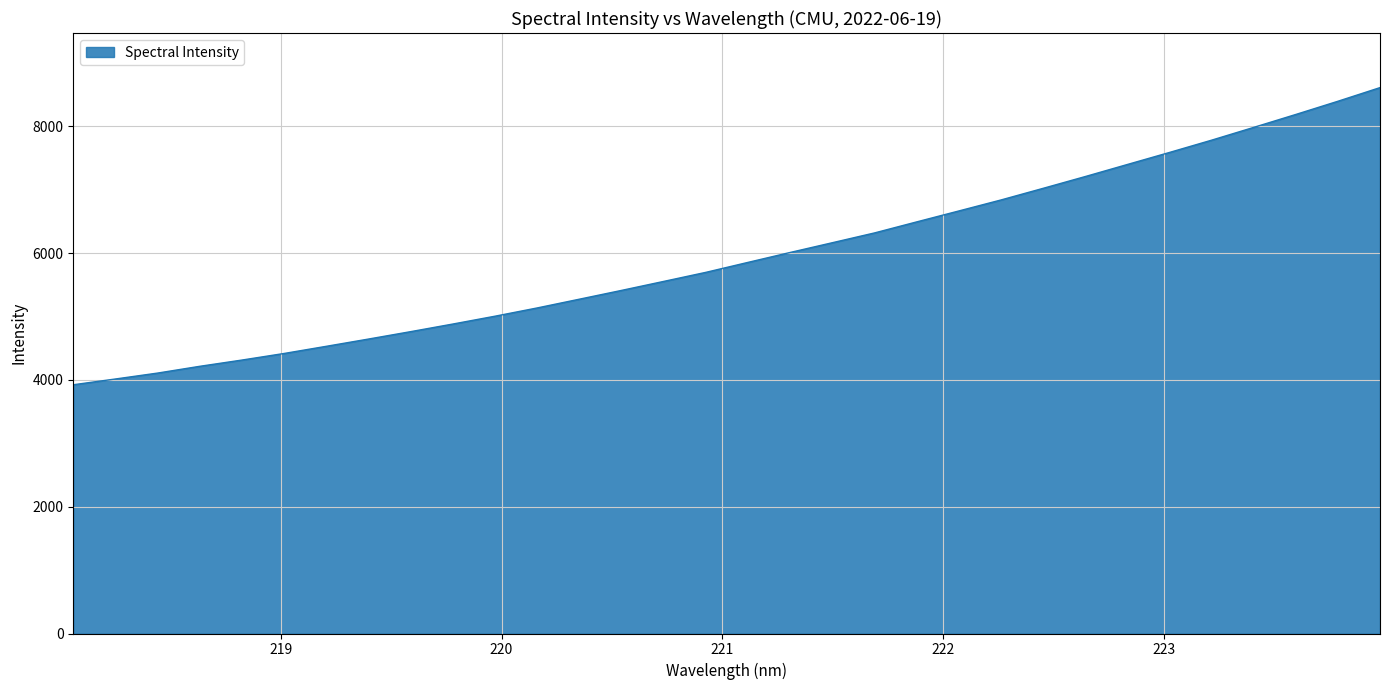

What is the difference between the maximum and minimum values?

4685.6